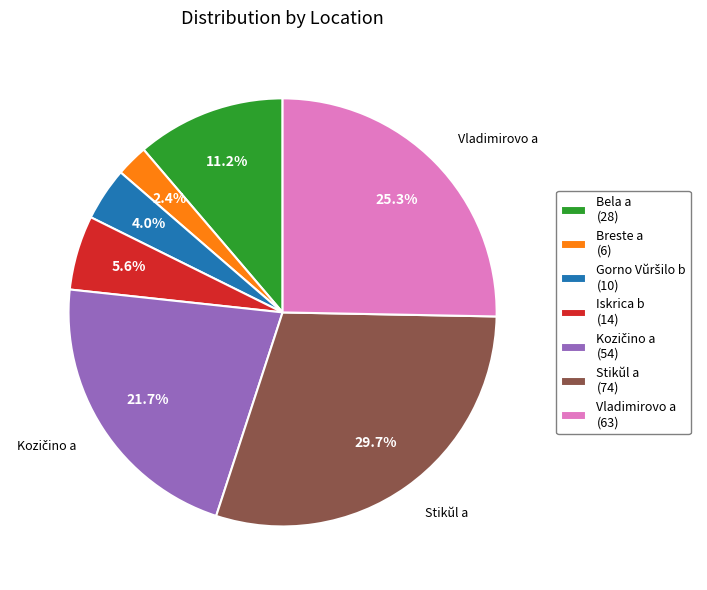

Which has a higher value, Bela a (28) or Breste a (6)?

Bela a (28)